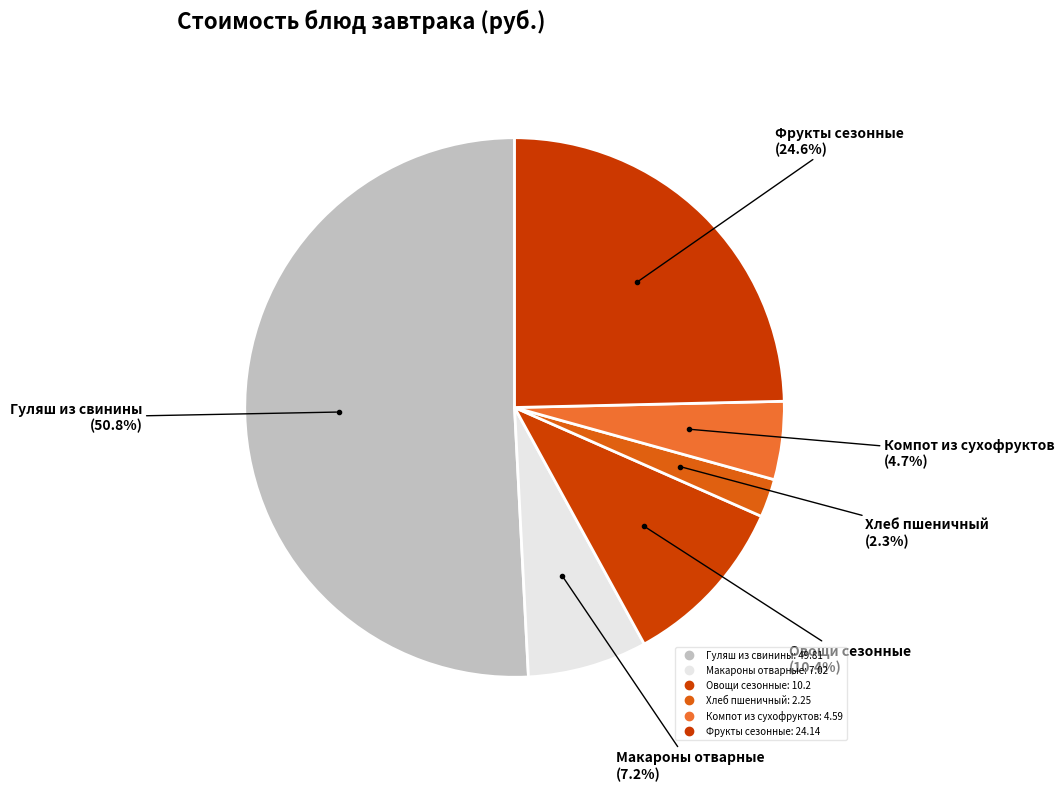

Count the number of slices in the pie.

6